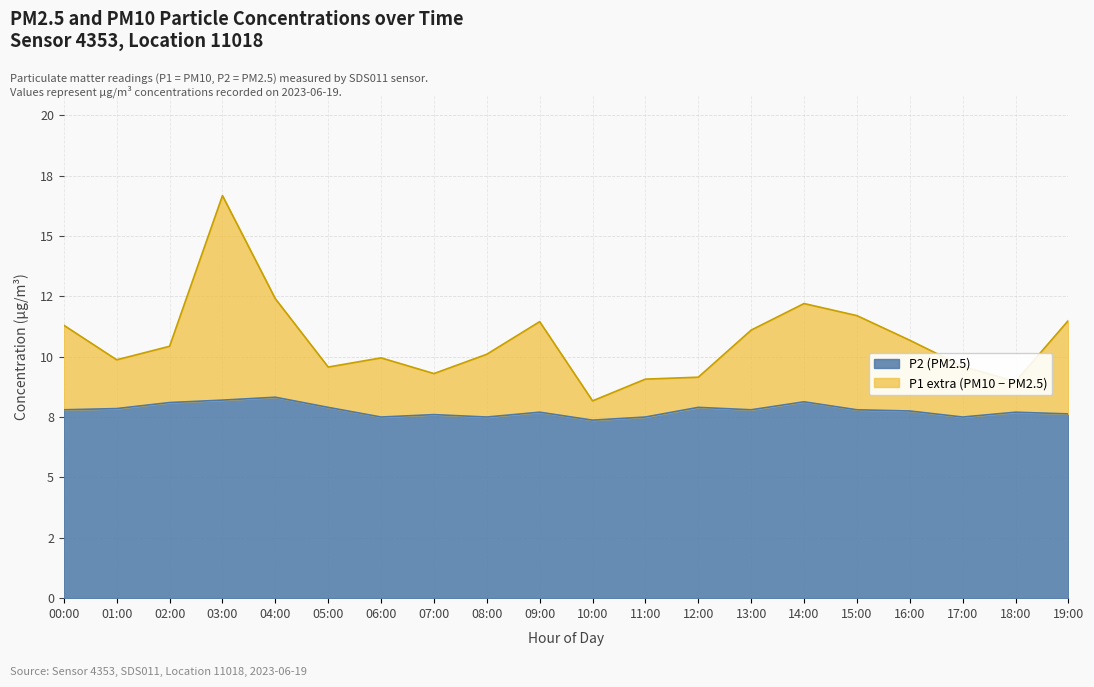

List the labels in order of P1 value, largest first.

03:00, 04:00, 14:00, 15:00, 19:00, 09:00, 00:00, 13:00, 16:00, 02:00, 08:00, 06:00, 01:00, 17:00, 05:00, 07:00, 12:00, 11:00, 18:00, 10:00